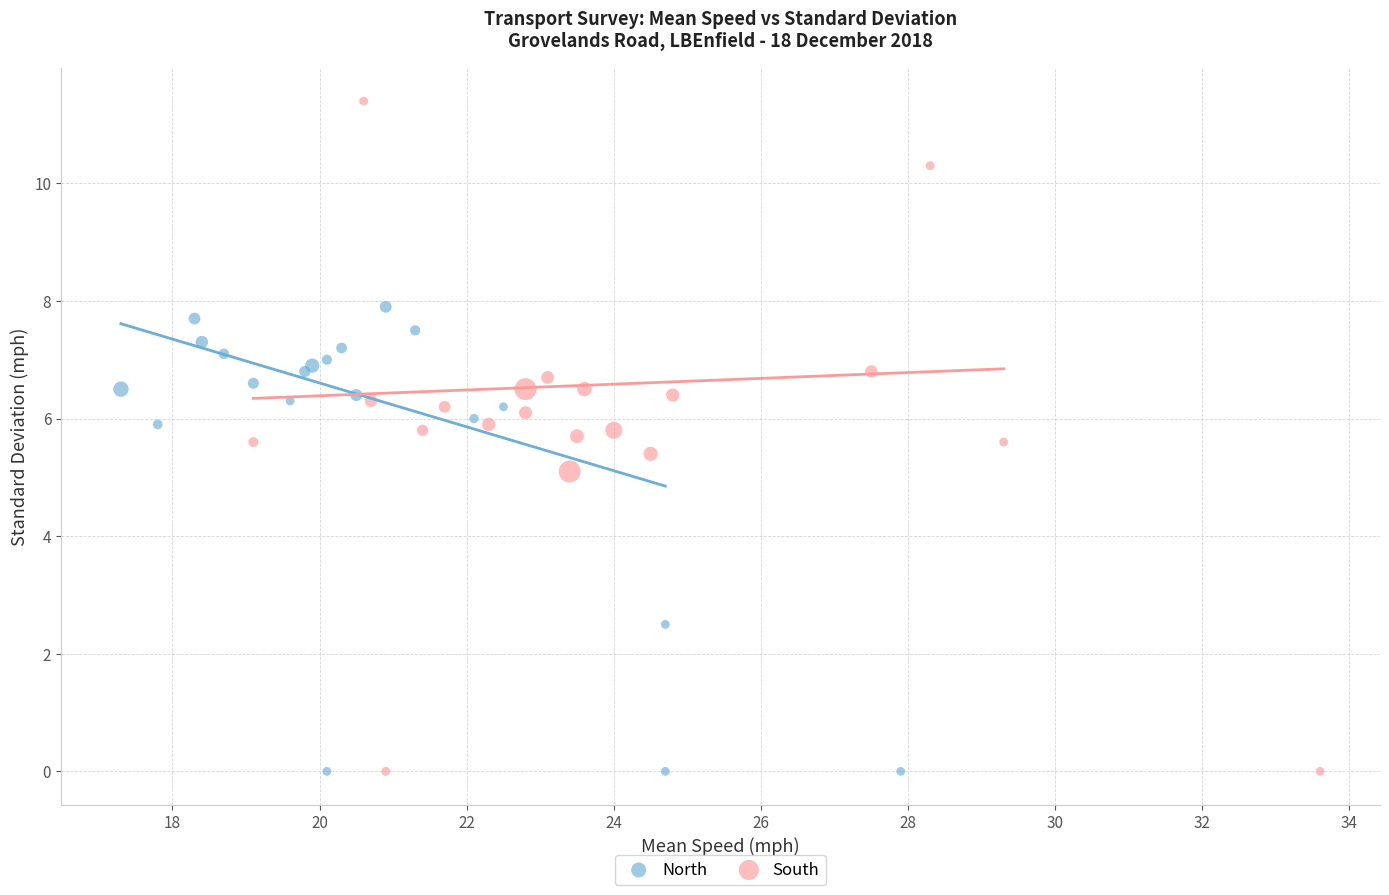

Which series has the largest Y range (max minus min)?

South